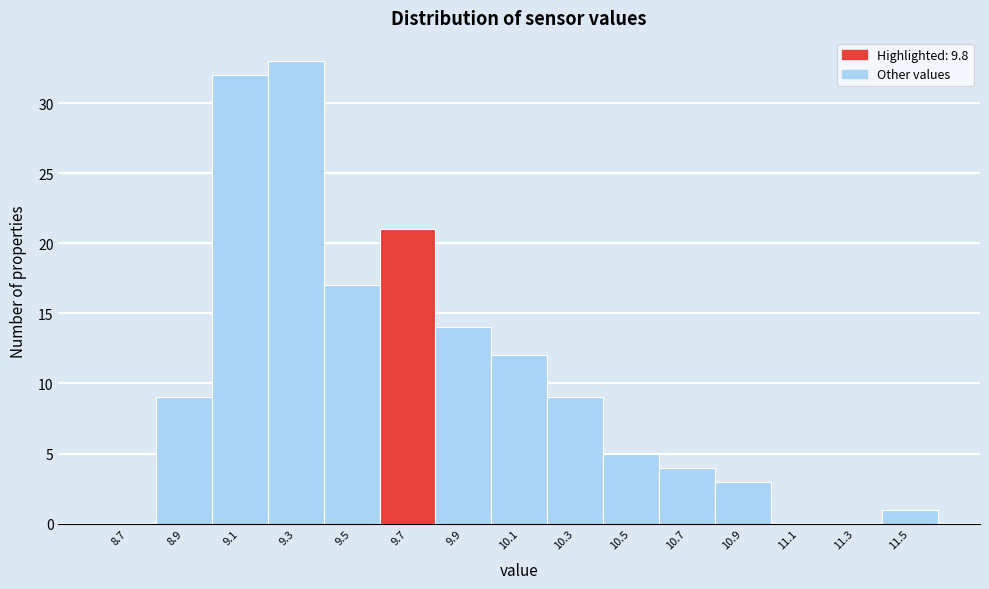

Reading left to right, list all the values displayed in this chart.

8.7=0	8.9=9	9.1=32	9.3=33	9.5=17	9.7=21	9.9=14	10.1=12	10.3=9	10.5=5	10.7=4	10.9=3	11.1=0	11.3=0	11.5=1